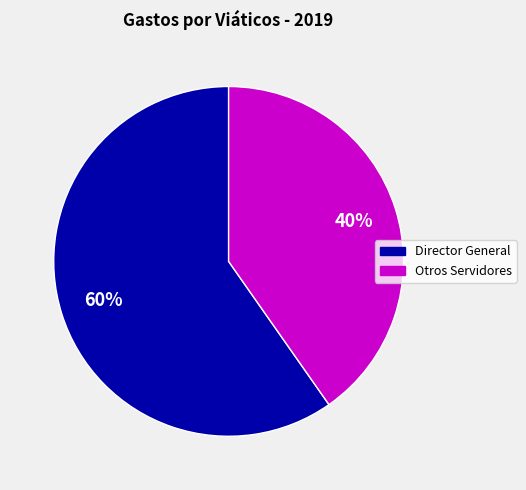

Is there a majority slice in this chart?

Yes